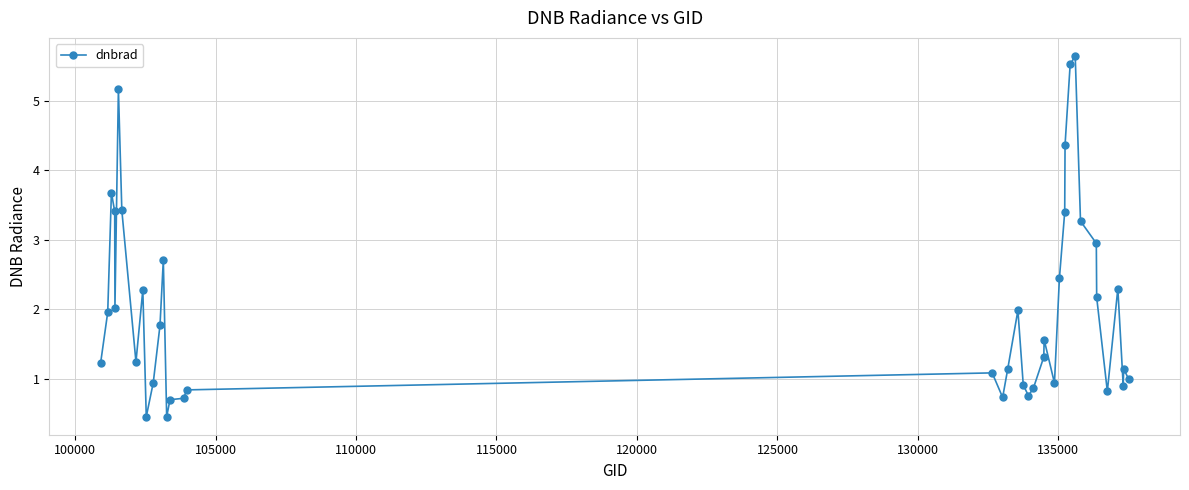

What is the value of the 20th point from the left?

1.1